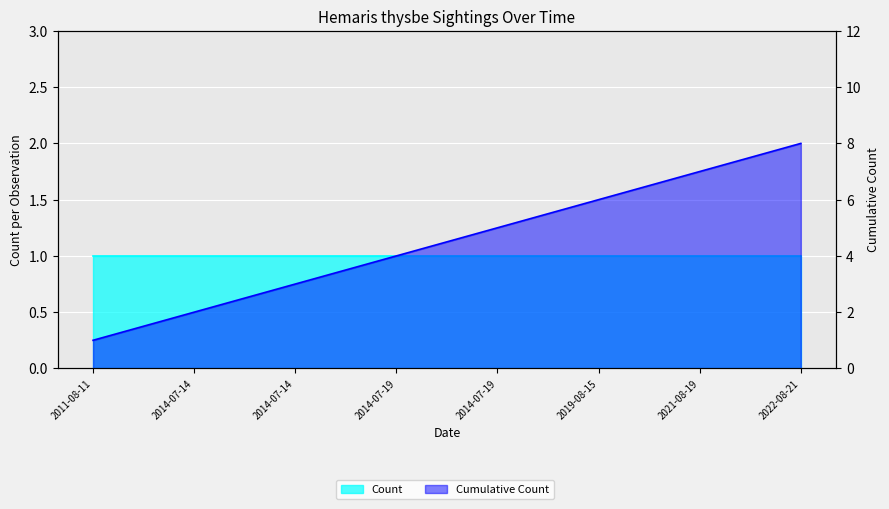

At which label is the value closest to 4?

2014-07-19